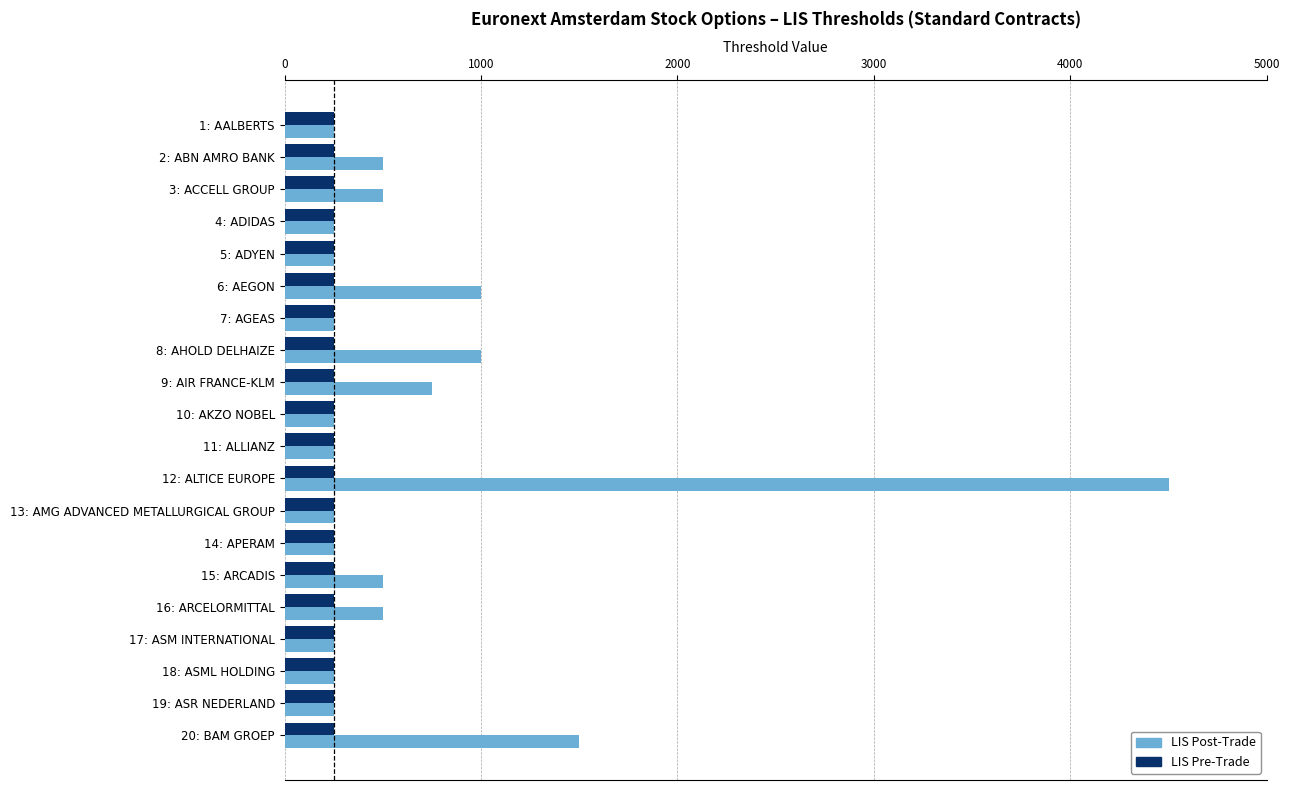

Rank the series by their average value, from highest to lowest.

LIS Post-Trade, LIS Pre-Trade